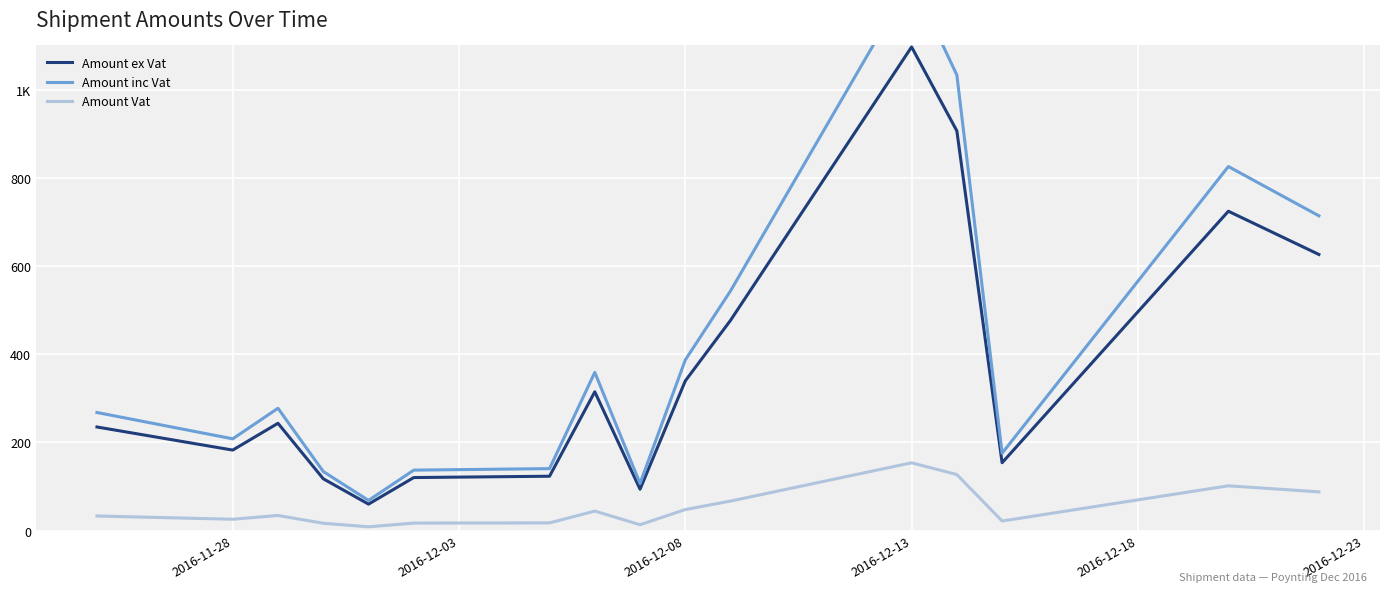

What is the highest value of the Amount inc Vat series?

1250.2